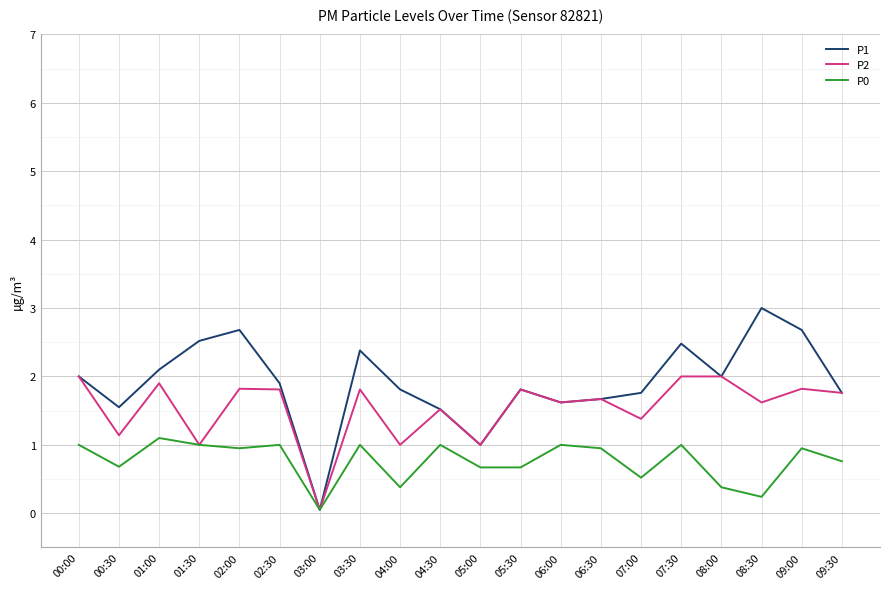

List the series in order of their overall mean, highest first.

P1, P2, P0